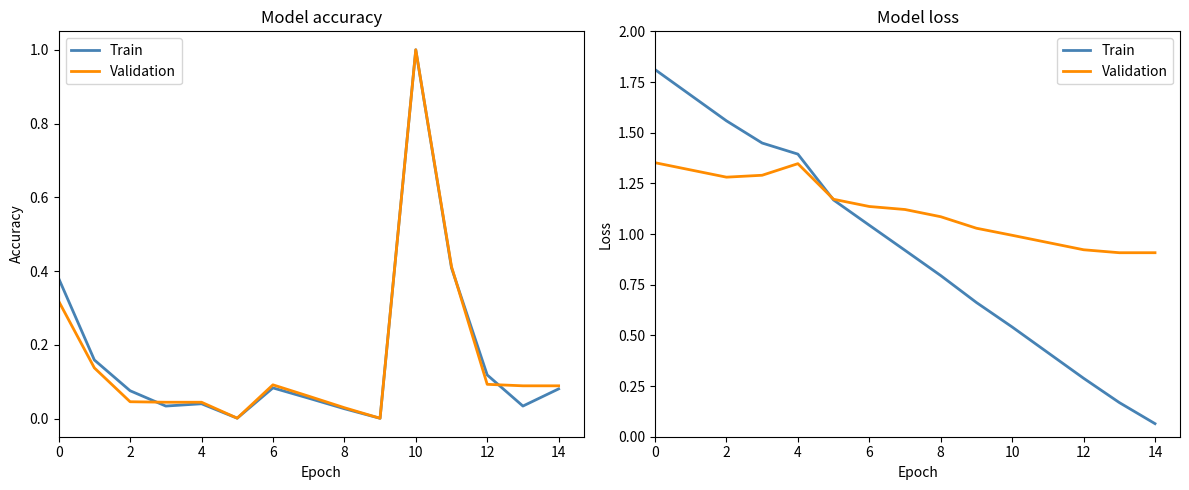

What is the average value of the Train series?

0.9